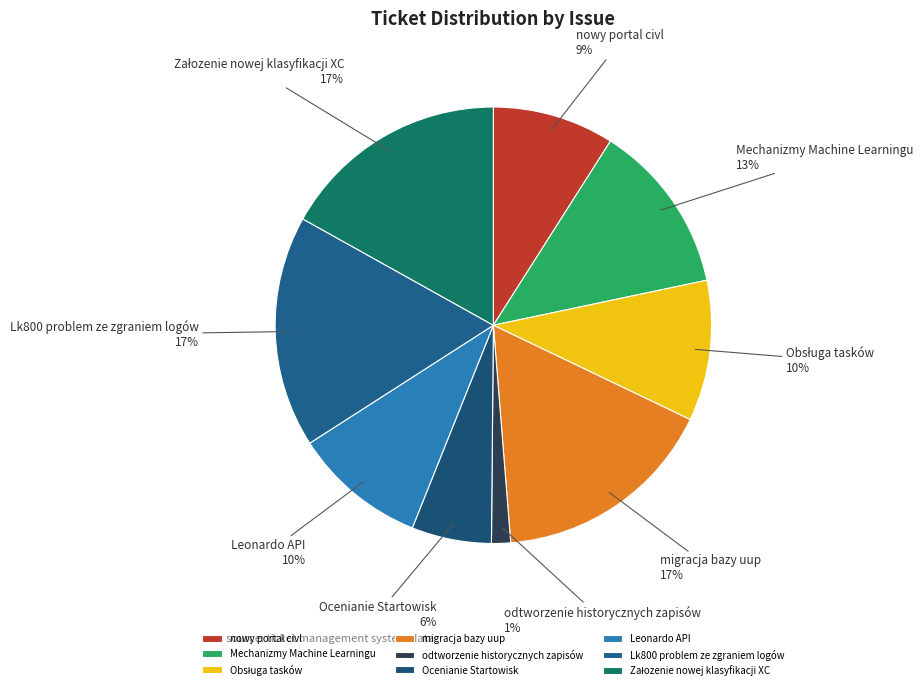

Between migracja bazy uup and Ocenianie Startowisk, which is larger?

migracja bazy uup